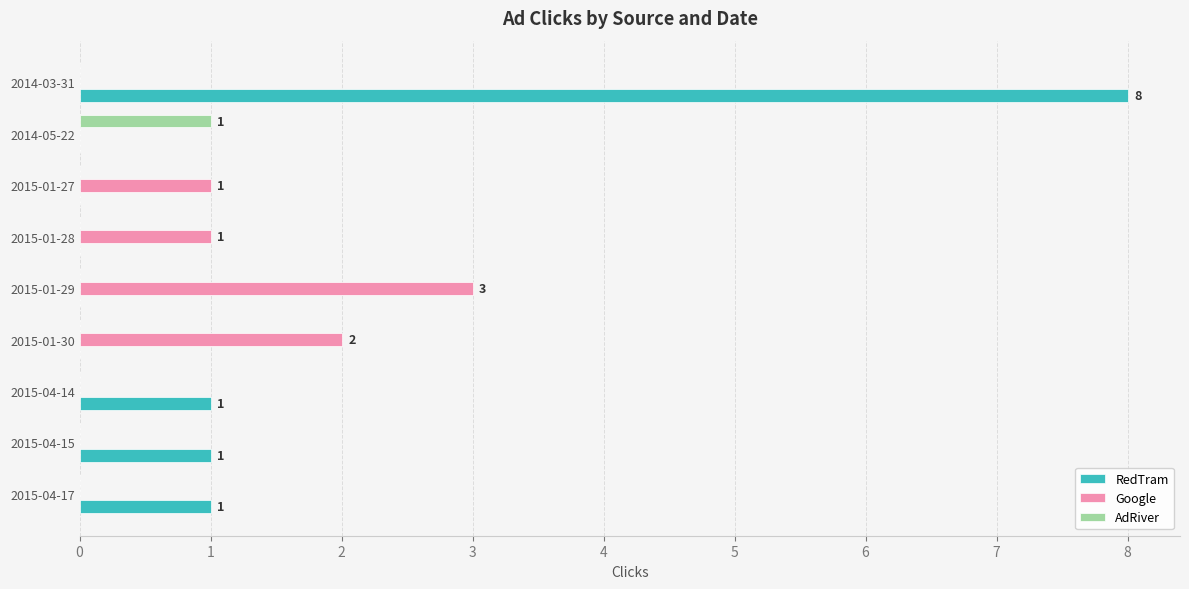

The RedTram series shows 3 at 2015-01-30. True or false?

False